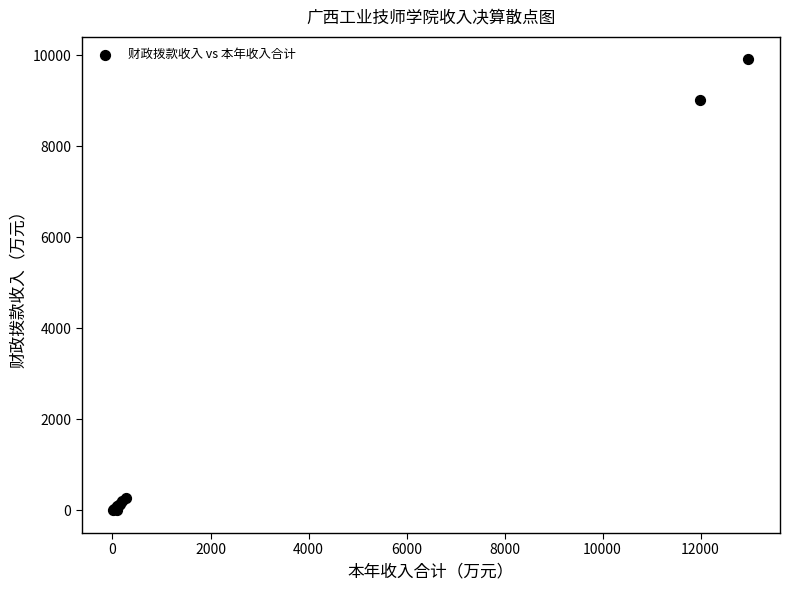

What Y value in the scatter plot is closest to 4953?

9005.8